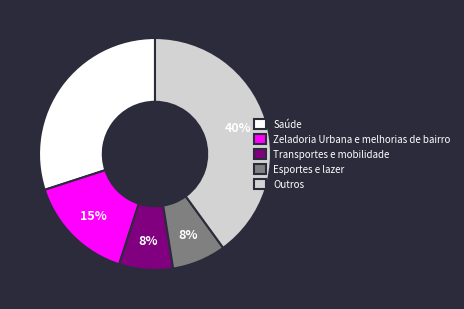

How many segments does this pie chart have?

5